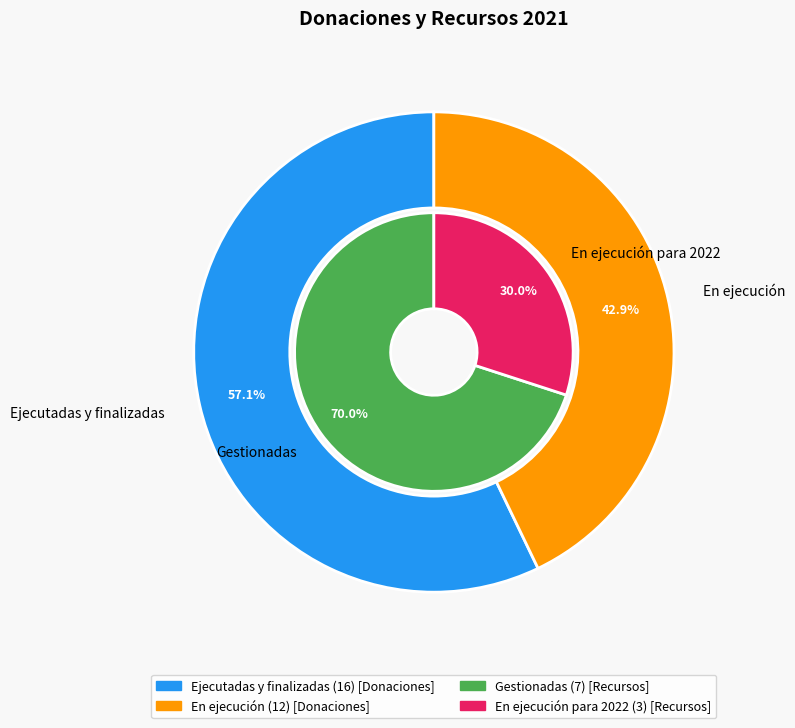

The 0 slice represents 44% of the pie. True or false?

False